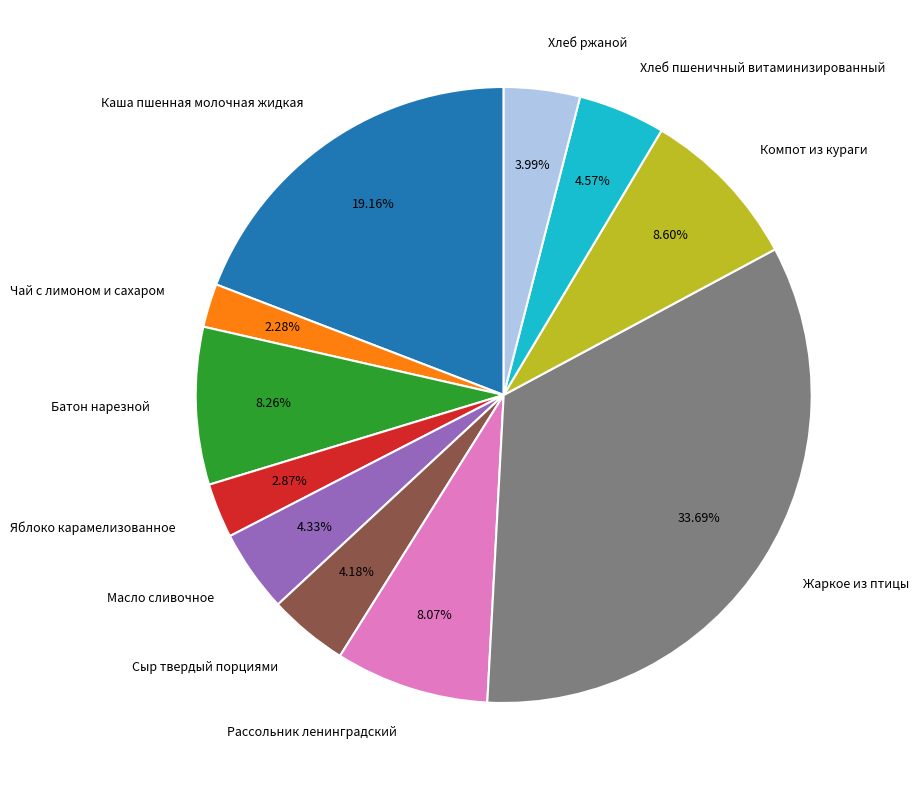

What percentage is the Хлеб ржаной slice, to the nearest percent?

4%